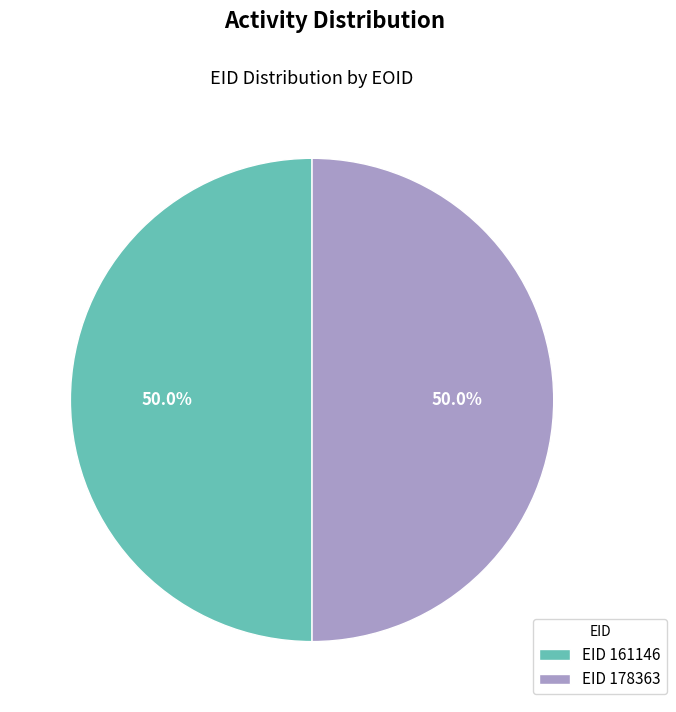

Approximately how many times larger is the value at EID 178363 compared to EID 161146?

1.0